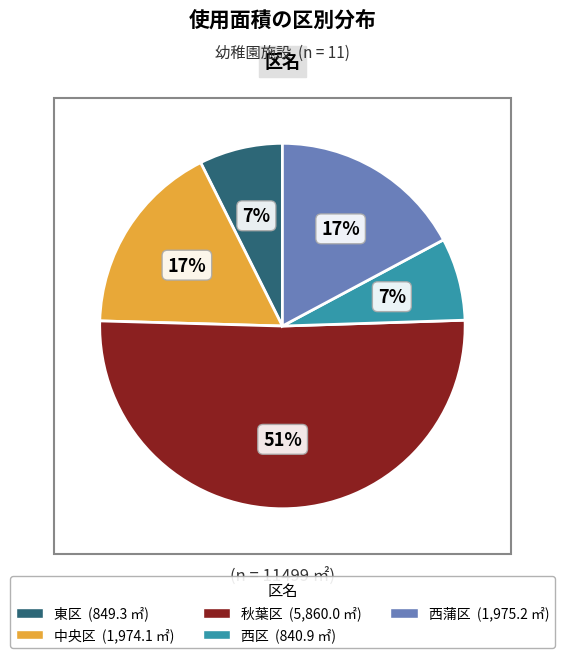

Does 秋葉区 account for over 50% of the chart?

Yes